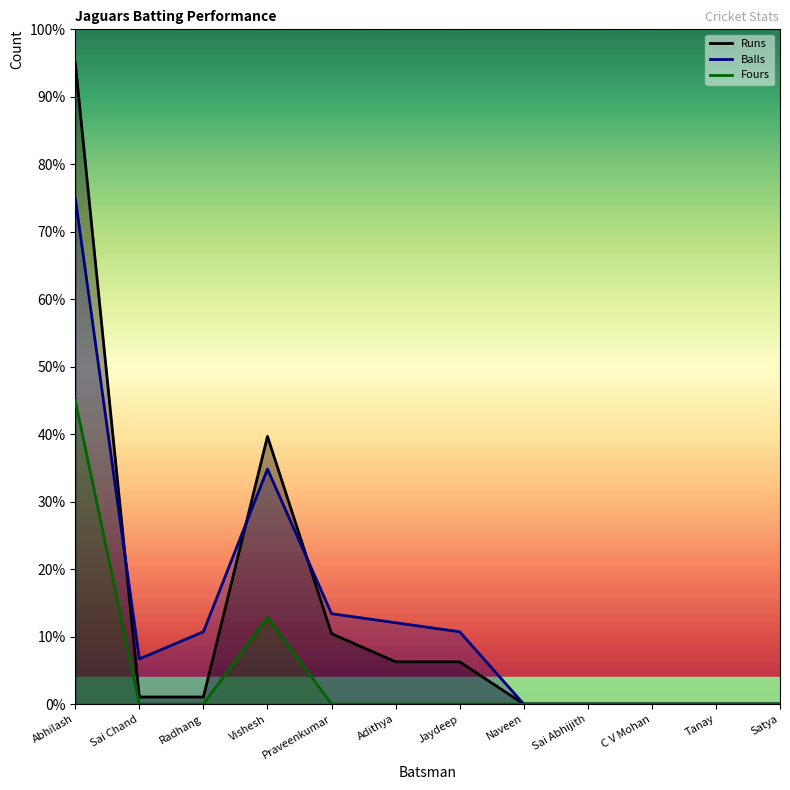

Reading right to left, list all the values displayed in this chart.

Runs: 0.0	0.0	0.0	0.0	0.0	6.3	6.3	10.4	39.7	1.0	1.0	95.0
Balls: 0.0	0.0	0.0	0.0	0.0	10.7	12.1	13.4	34.8	10.7	6.7	75.0
Fours: 0.0	0.0	0.0	0.0	0.0	0.0	0.0	0.0	12.9	0.0	0.0	45.0